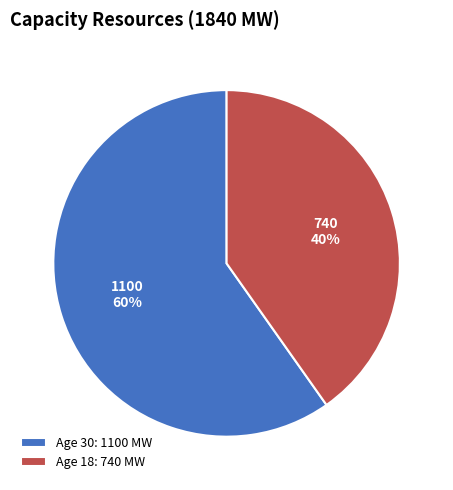

The Age 30: 1100 MW slice represents 75% of the pie. True or false?

False